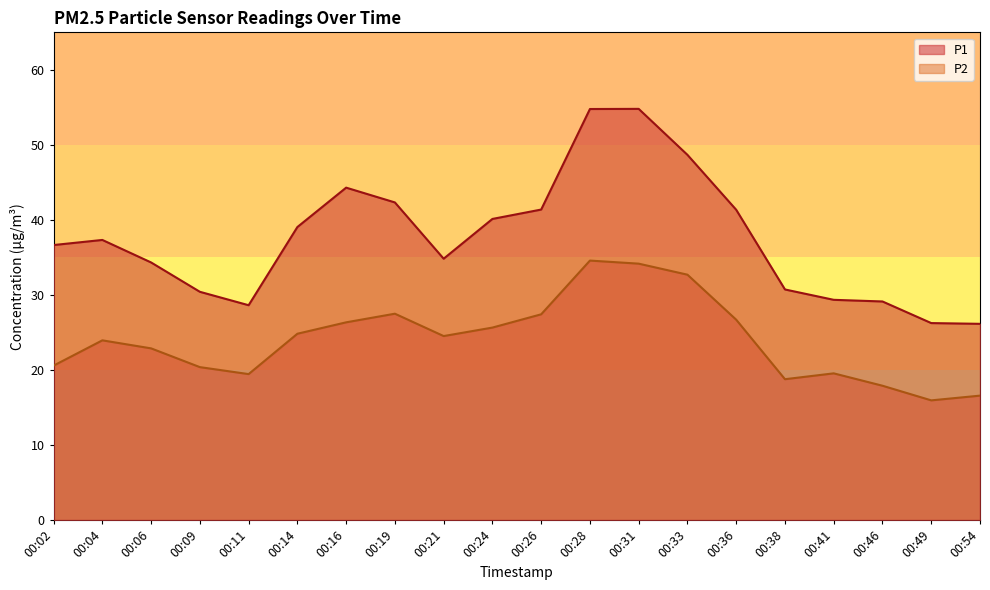

Is it true that P1 equals 12.3 at 00:49?

False